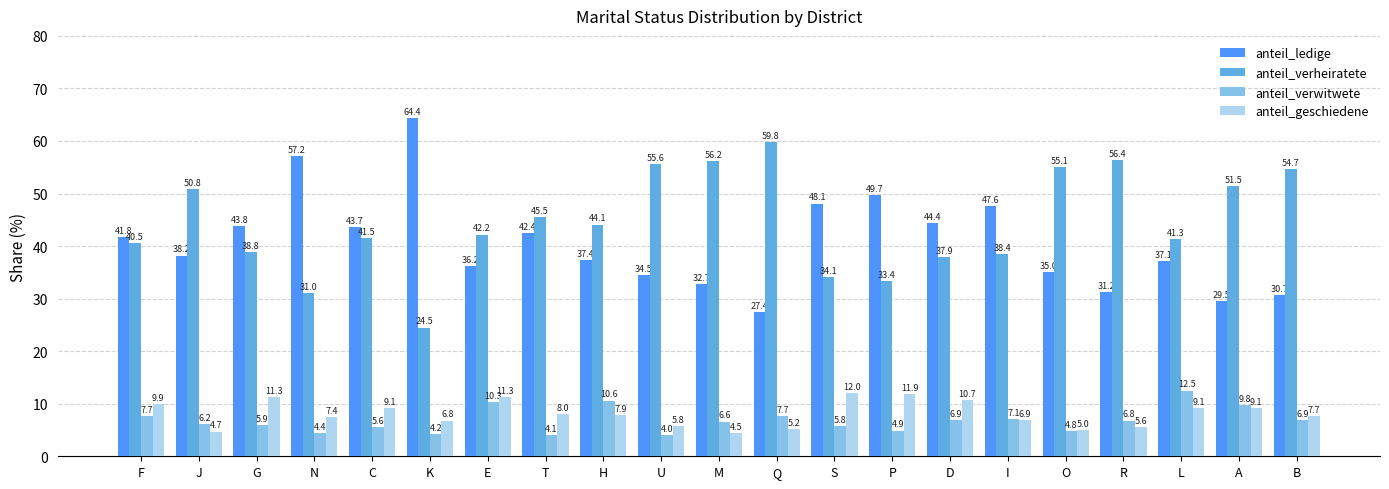

What is the spread (max minus min) of values at I?

40.7